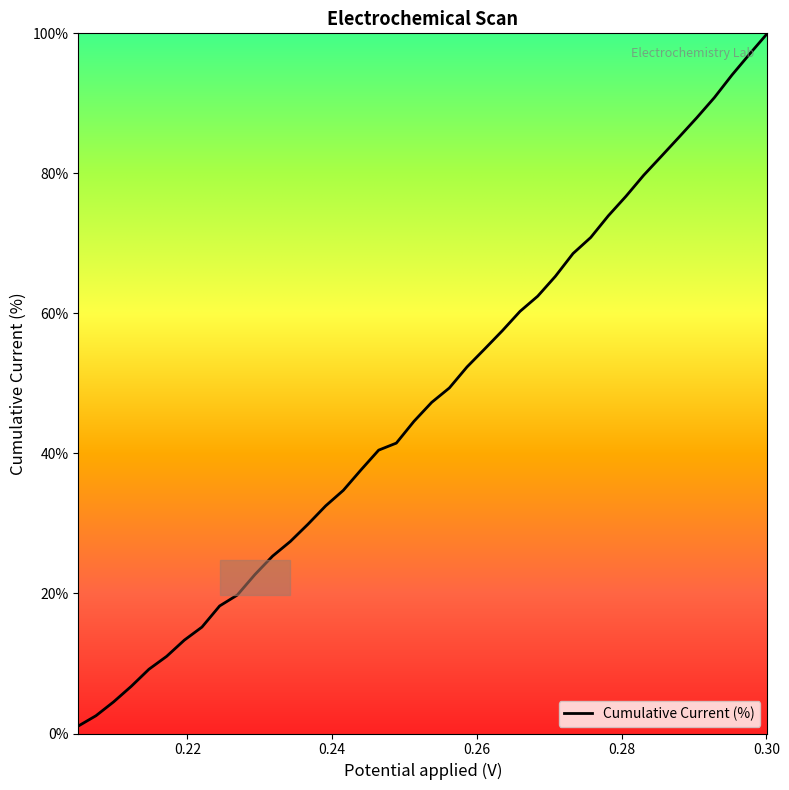

What is the difference between the maximum and minimum values?

98.9